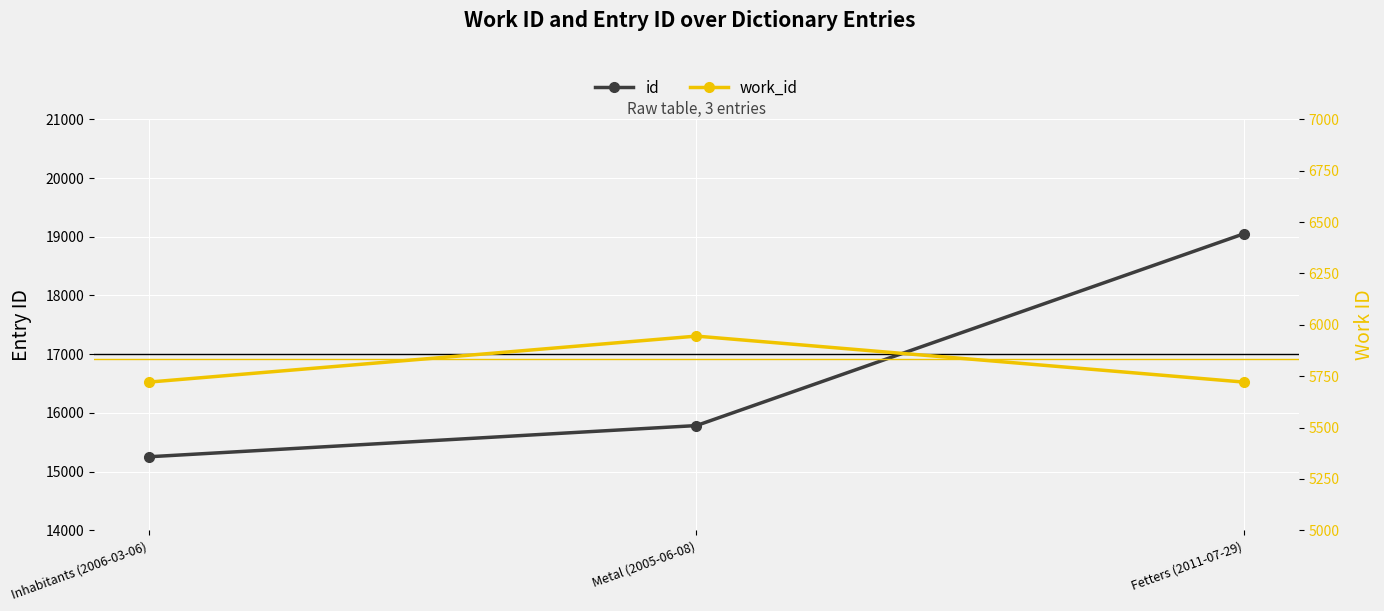

Reading left to right, extract all data points from this chart.

id: Inhabitants (2006-03-06)=15251	Metal (2005-06-08)=15783	Fetters (2011-07-29)=19053
work_id: Inhabitants (2006-03-06)=5721	Metal (2005-06-08)=5945	Fetters (2011-07-29)=5721